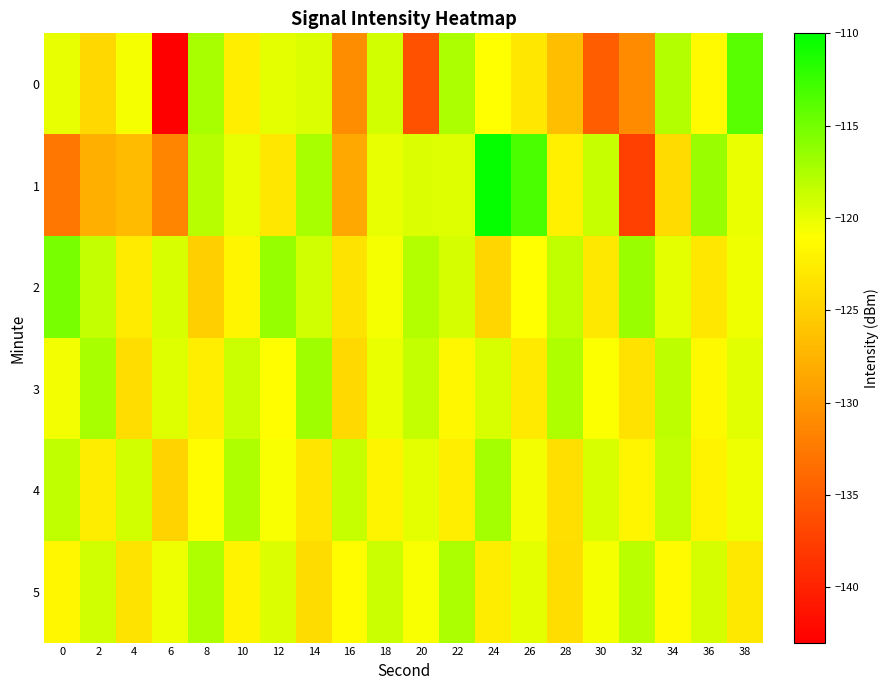

What is the minimum value shown in the chart?

-143.0